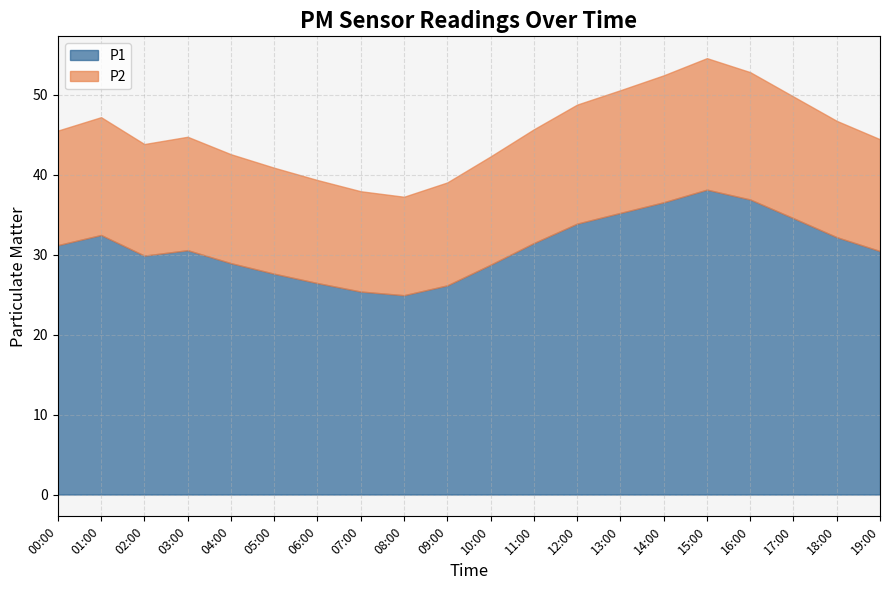

Between 13:00 and 14:00, which is larger?

14:00